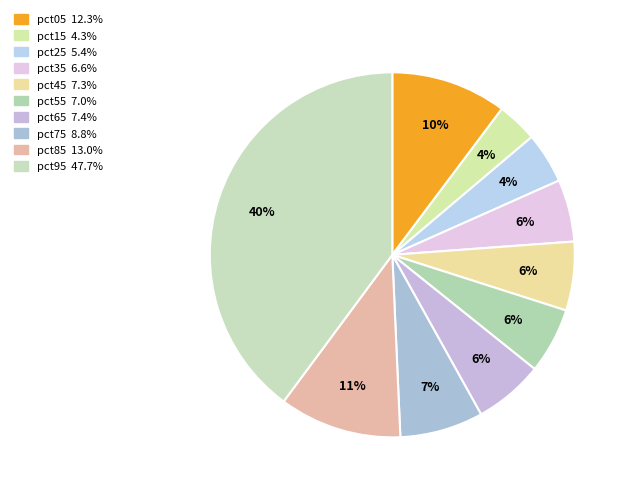

Is the sum of pct15 and pct85 greater than half?

No